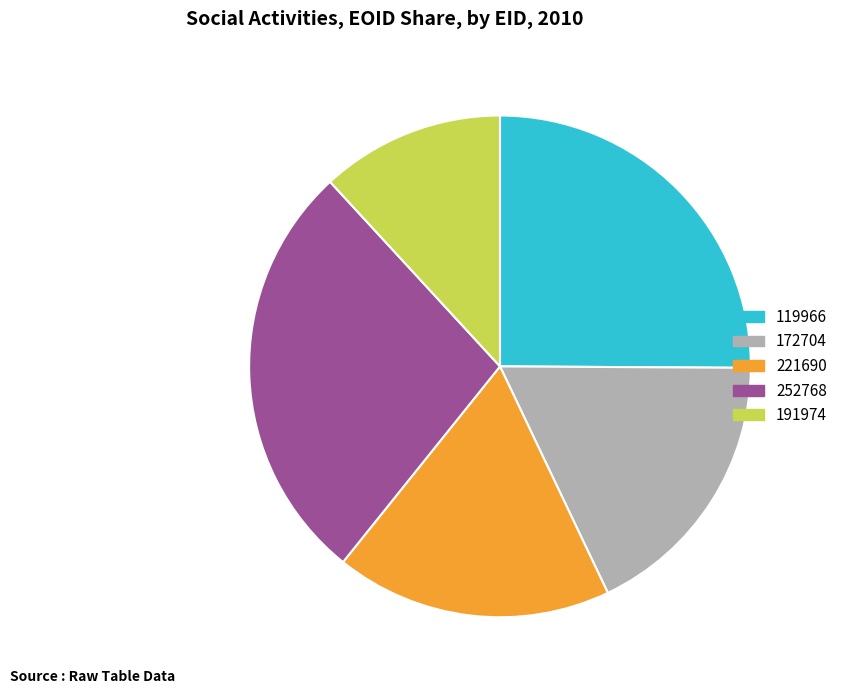

Is there any slice that represents more than half of the pie?

No